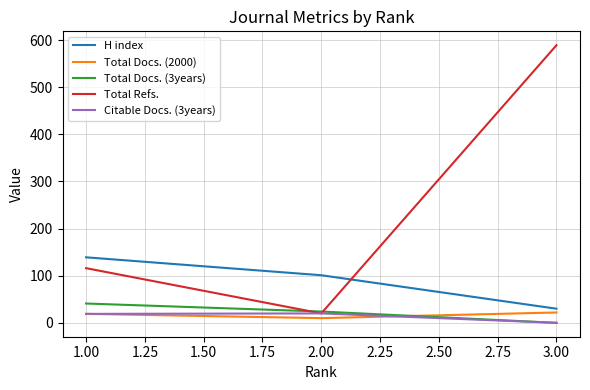

What is the minimum value for Total Refs.?

20